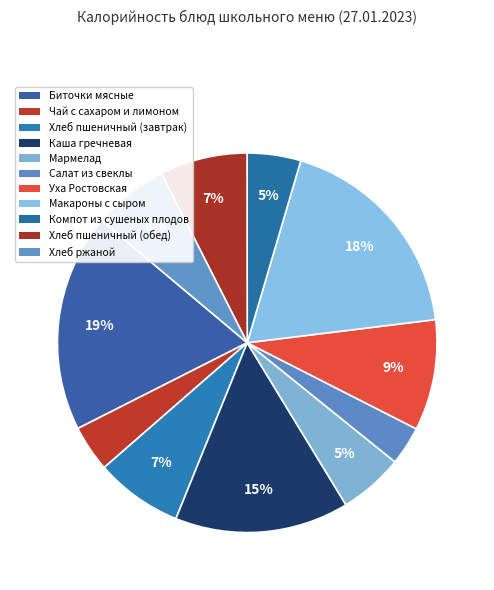

How many slices are in this pie chart?

11